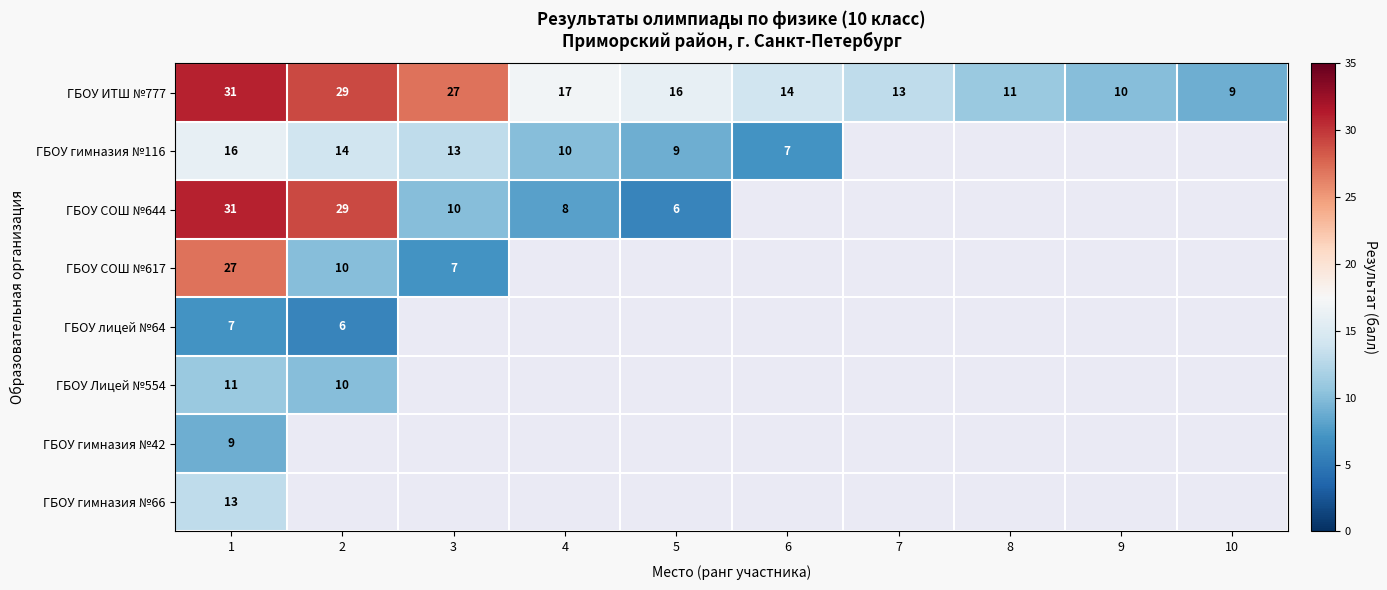

The ГБОУ ИТШ №777 series shows 4 at 4. True or false?

False